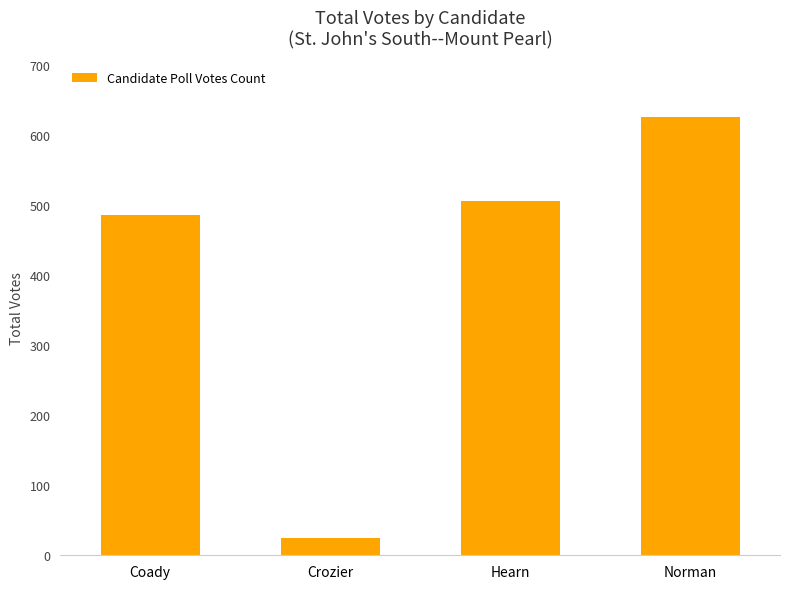

What position from the right is Norman?

1